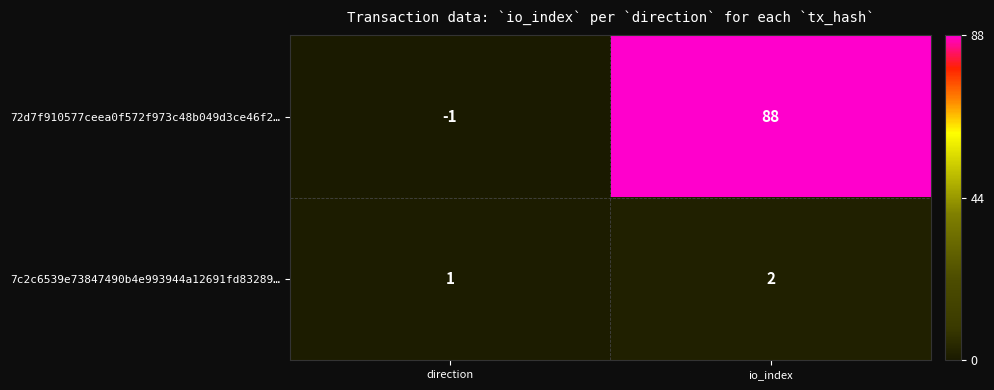

Where is 7c2c6539e73847490b4e993944a12691fd83289… nearest to the value 1?

direction